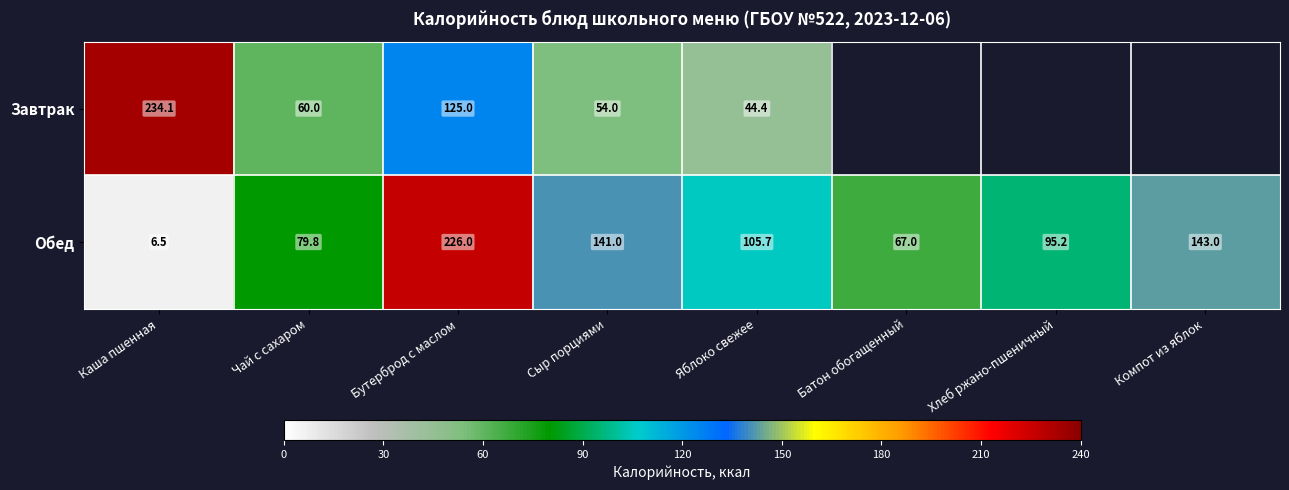

How many data points in Обед are less than 105?

4